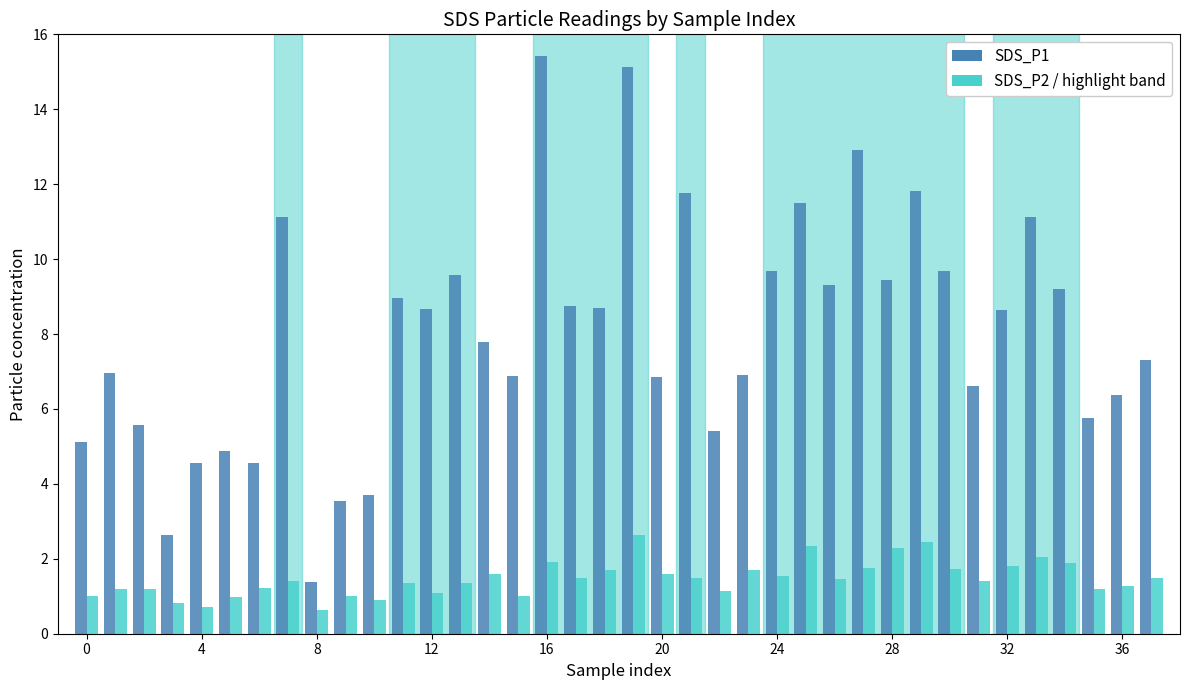

Count the number of data series in this chart.

2